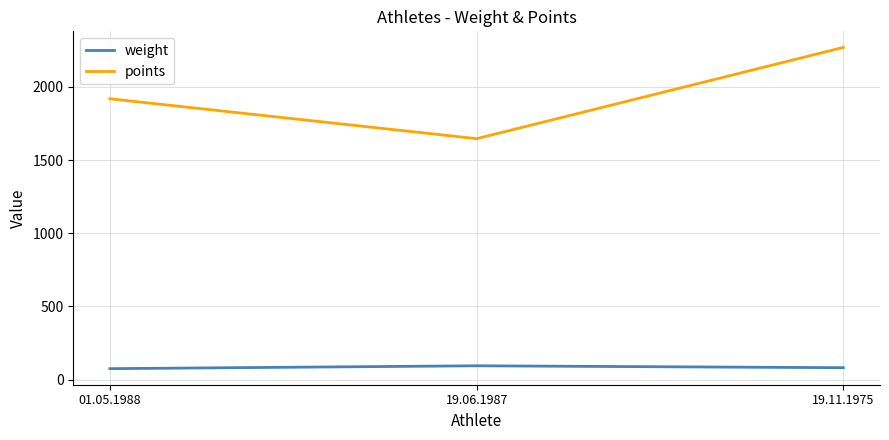

What is the total value across all series at 19.06.1987?

1740.0